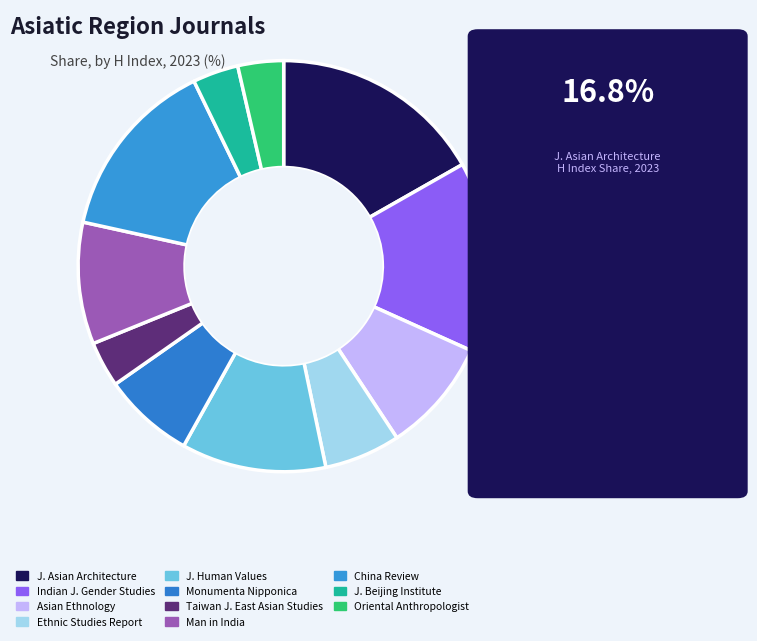

To the nearest percent, what is the difference between the Ethnic Studies Report and Asian Ethnology slice percentages?

3%